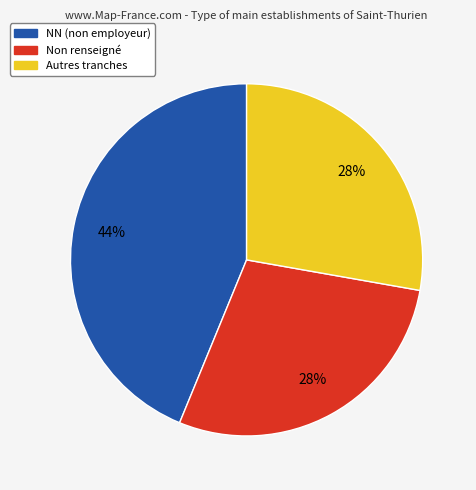

Approximately how many times larger is the value at Non renseigné compared to Autres tranches?

1.0